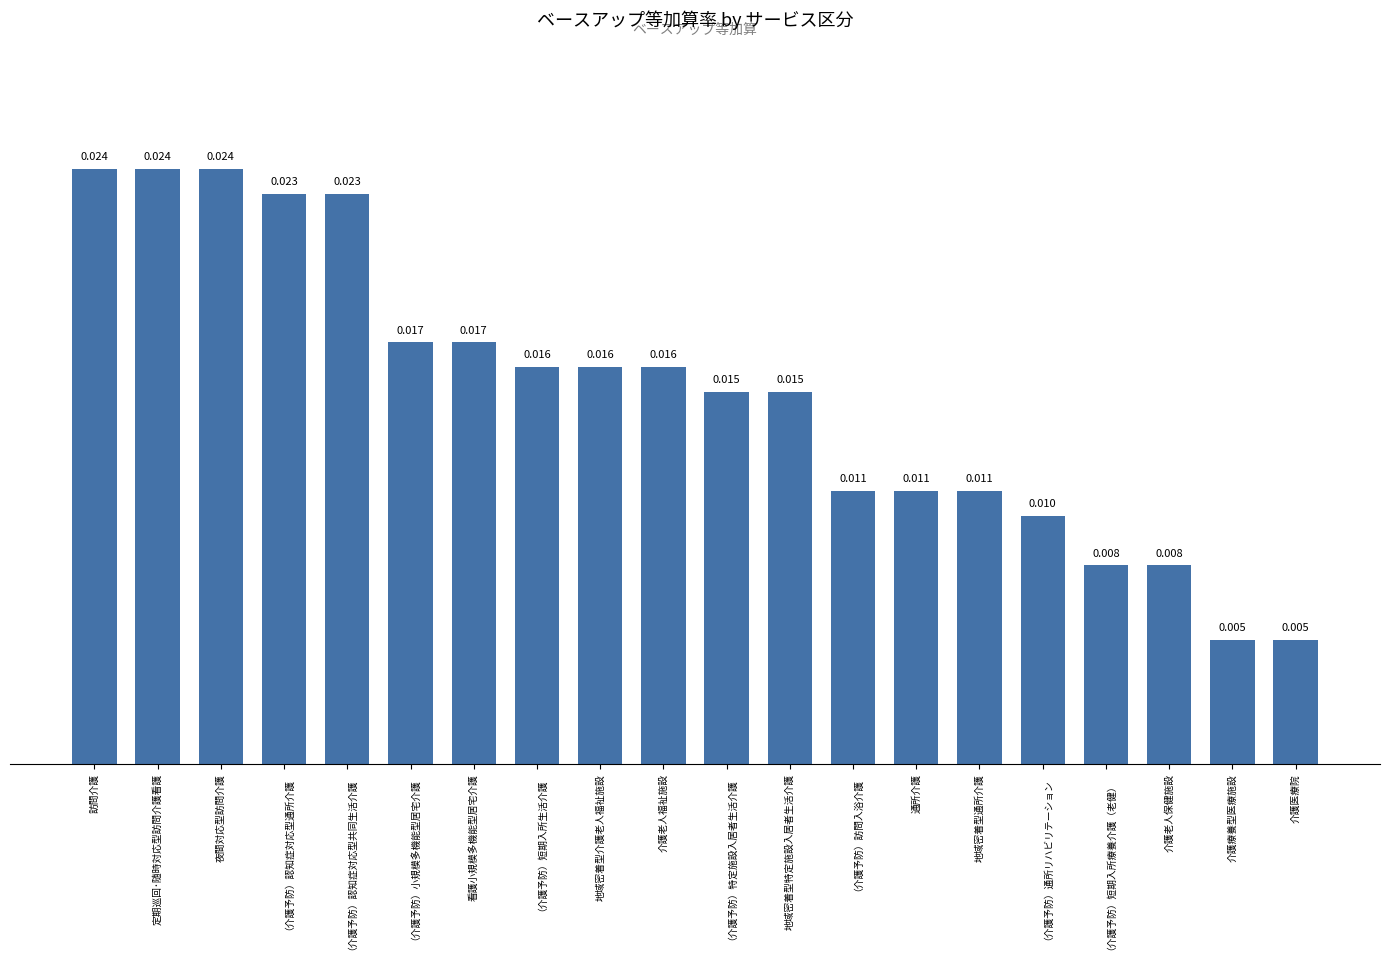

How many values are between 0 and 1?

20